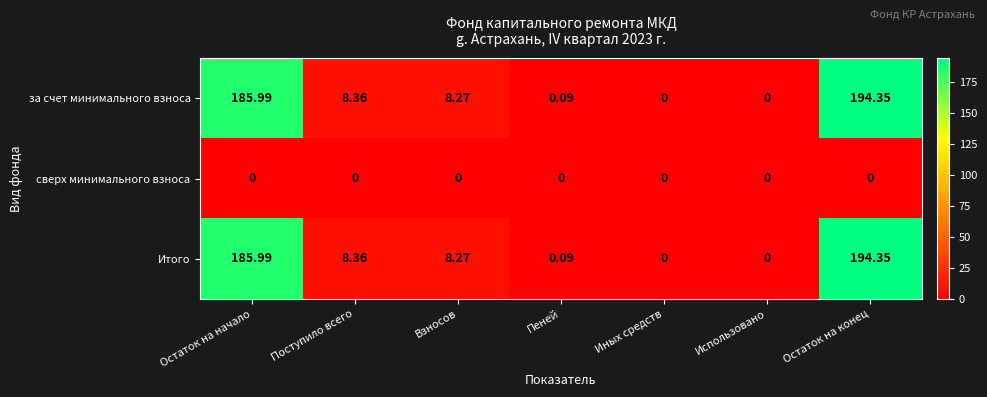

Where is за счет минимального взноса nearest to the value 97?

Поступило всего